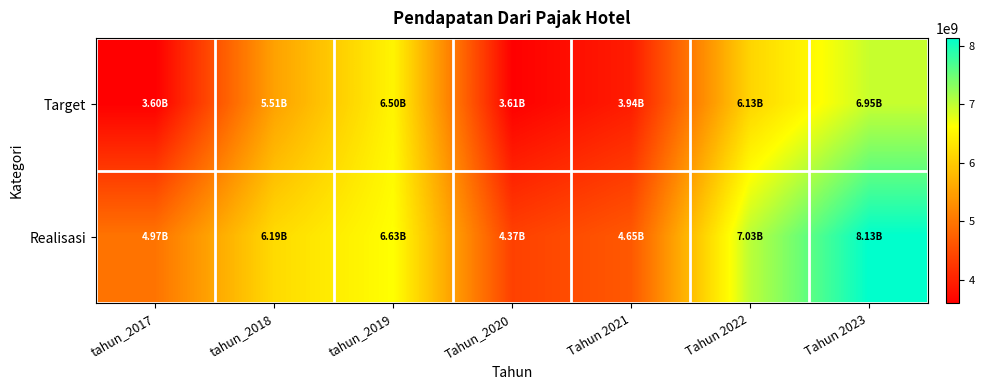

List the series in order of their peak value, highest first.

Realisasi, Target